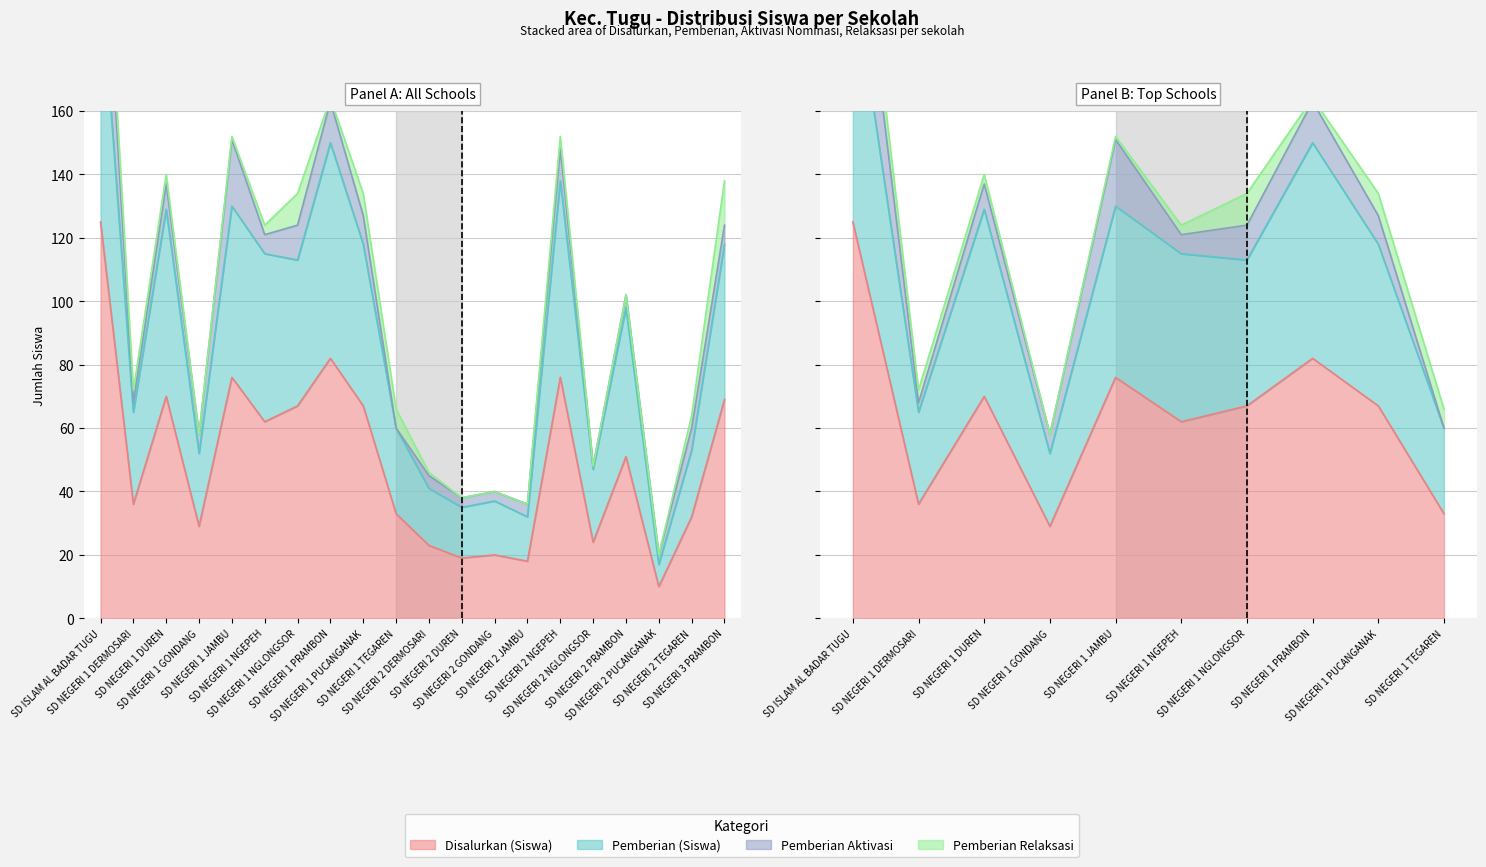

What is the average value of the Pemberian (Siswa) series?

88